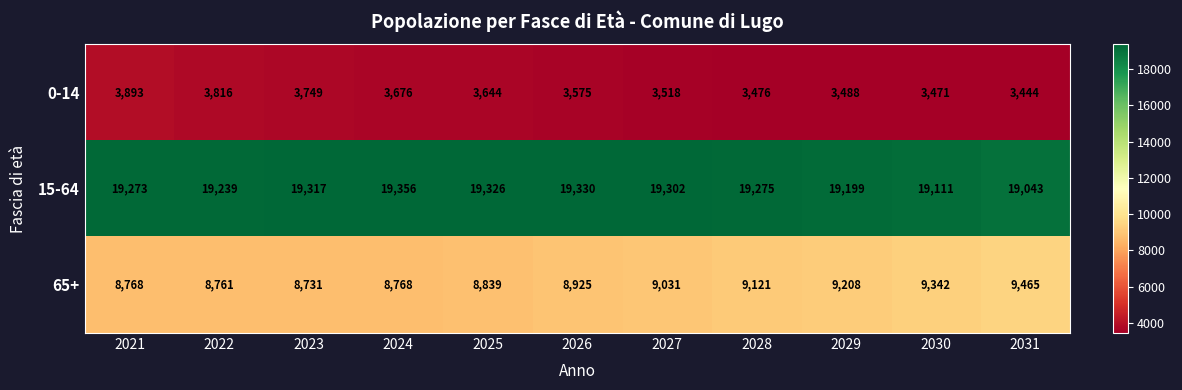

At 2029, list the series in order from smallest to largest.

0-14, 65+, 15-64